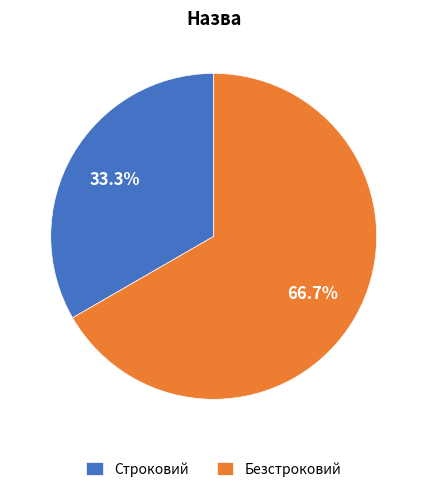

To the nearest percent, what portion does Строковий represent?

33%